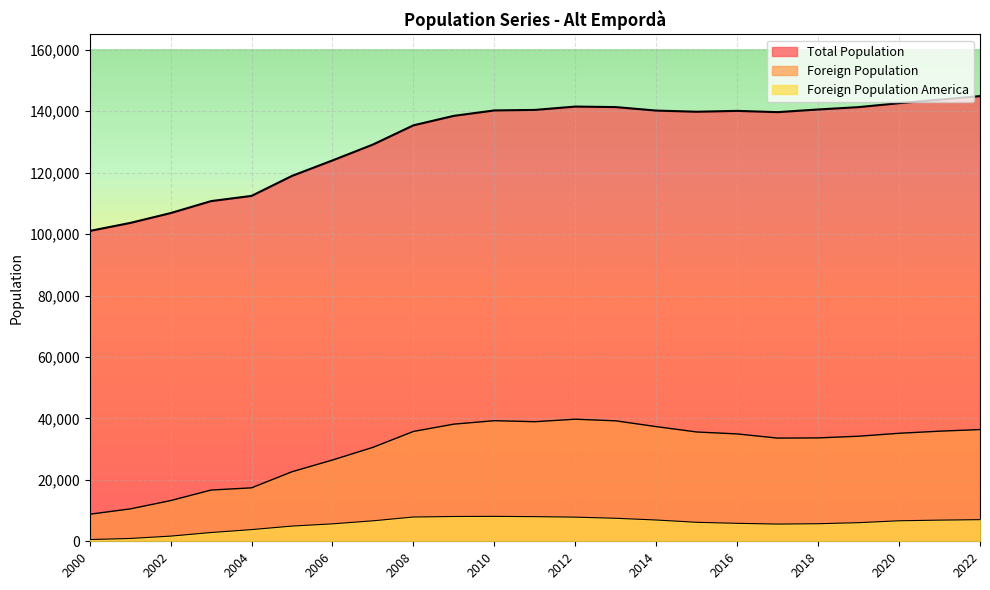

True or false: Foreign Population and Total Population cross at least once.

False